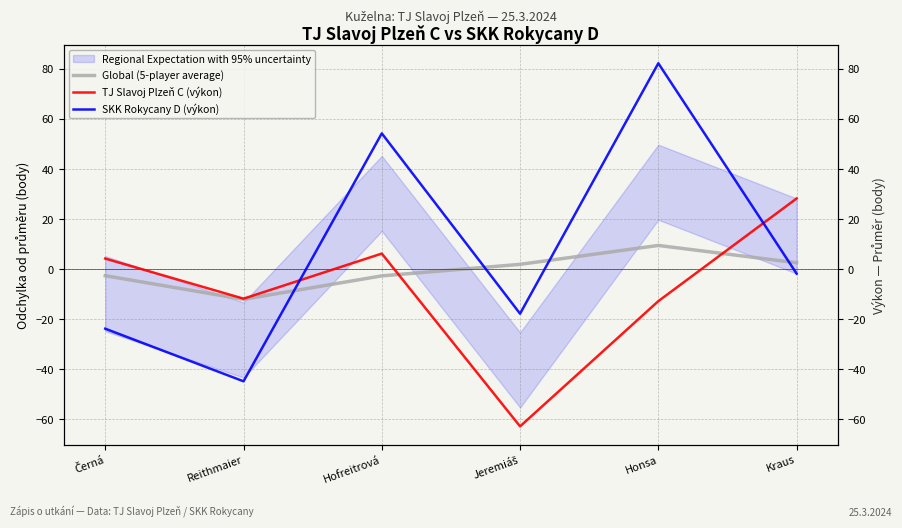

How many intersections are there between TJ Slavoj Plzeň C (výkon) and Global (5-player average)?

2